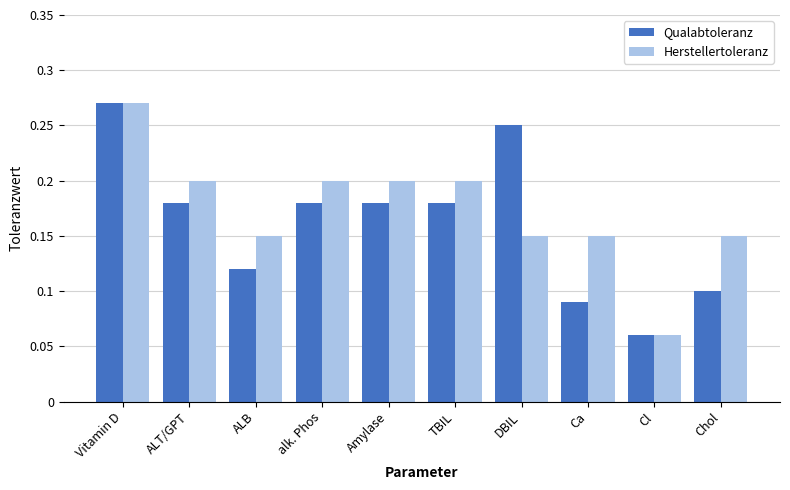

What is the sum of the Herstellertoleranz values at ALT/GPT and Amylase?

0.4